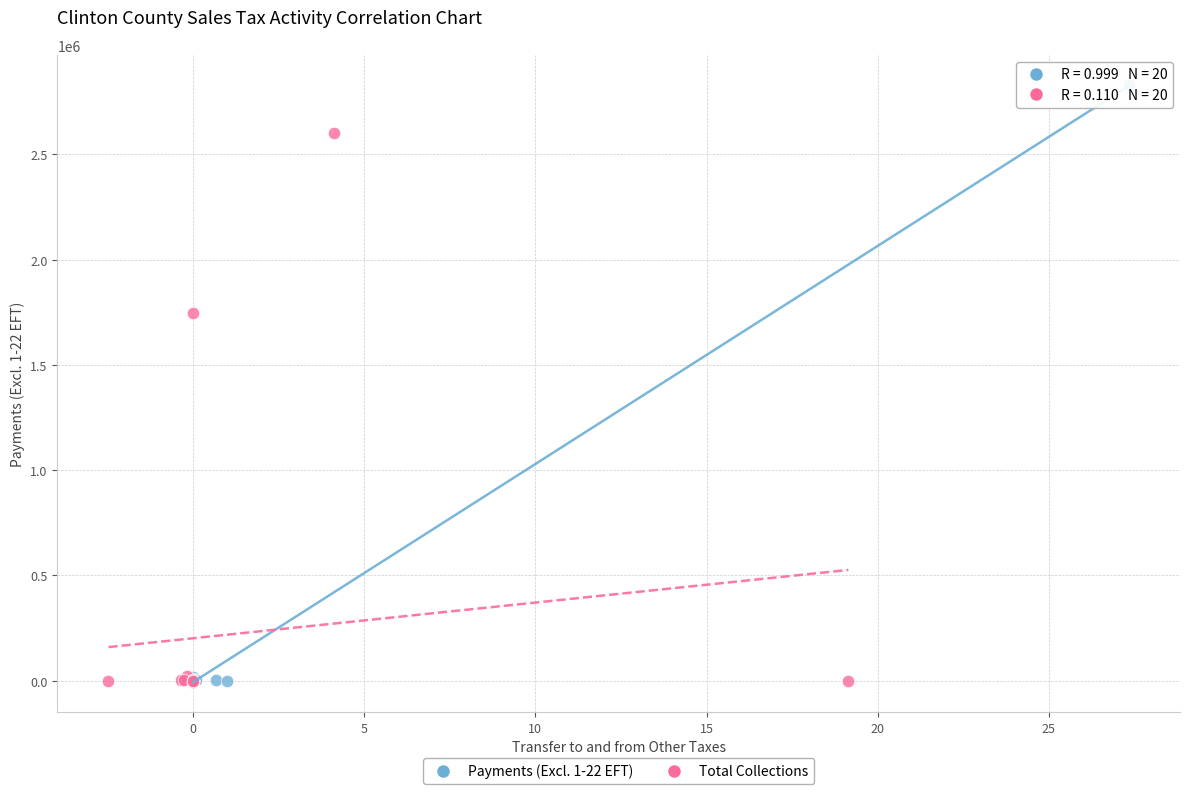

Which series has the largest Y range (max minus min)?

Payments (Excl. 1-22 EFT)